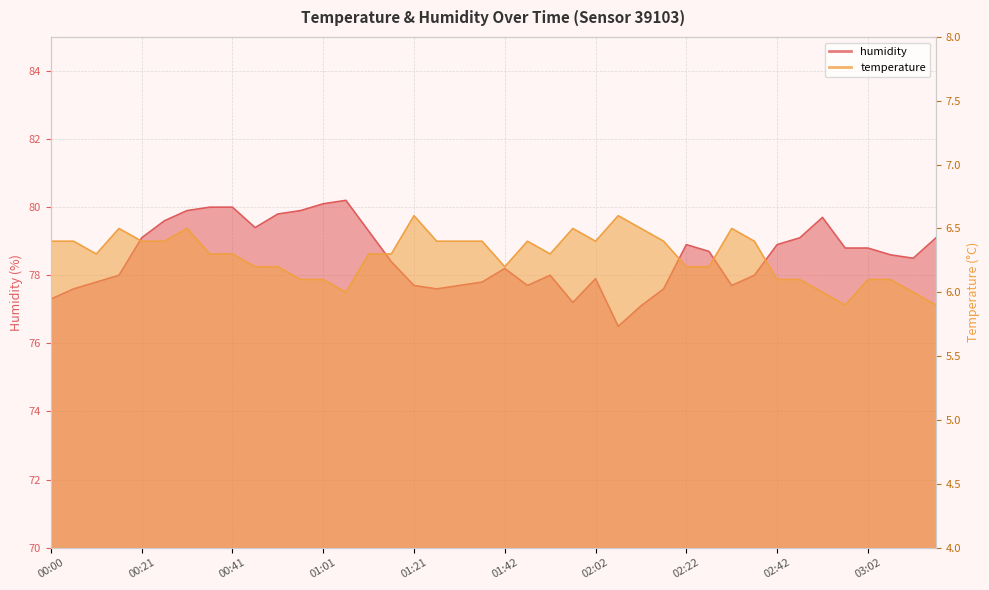

At how many categories does at least one series exceed 13?

40